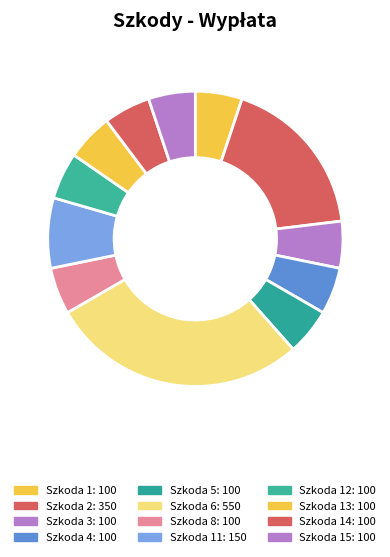

What is the smallest slice in the pie chart?

1